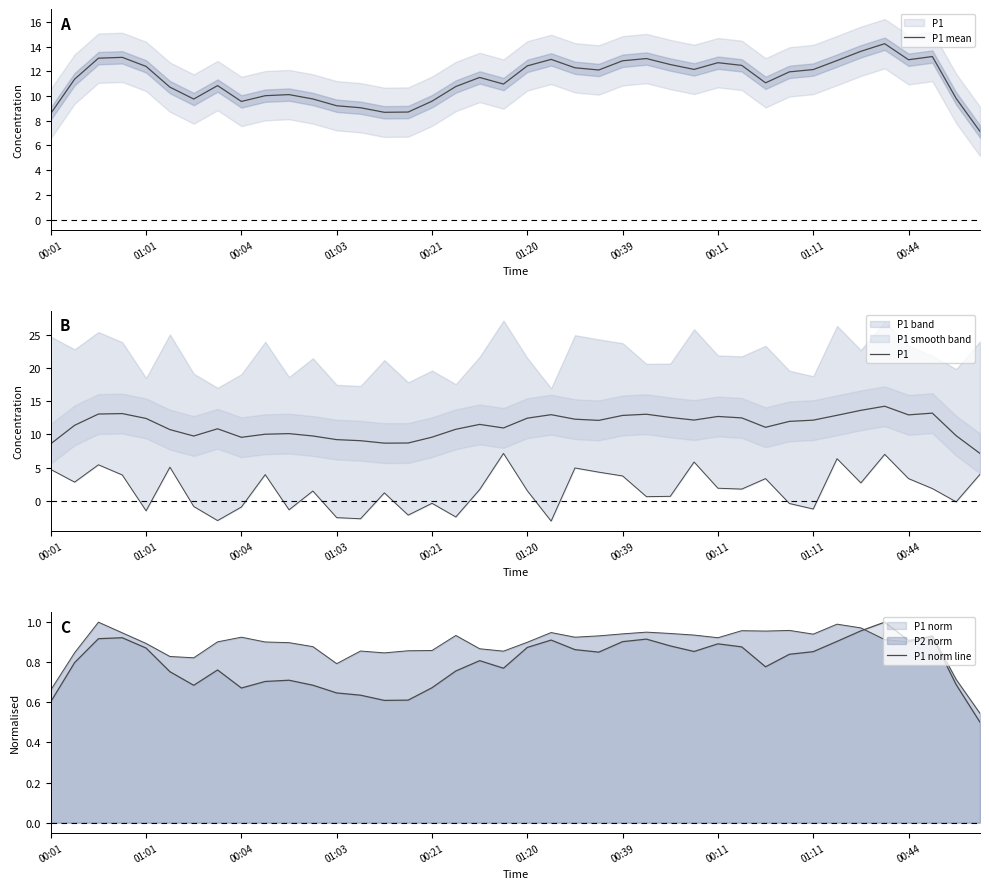

In P1, how many points are lower than both neighbors (excluding endpoints)?

8